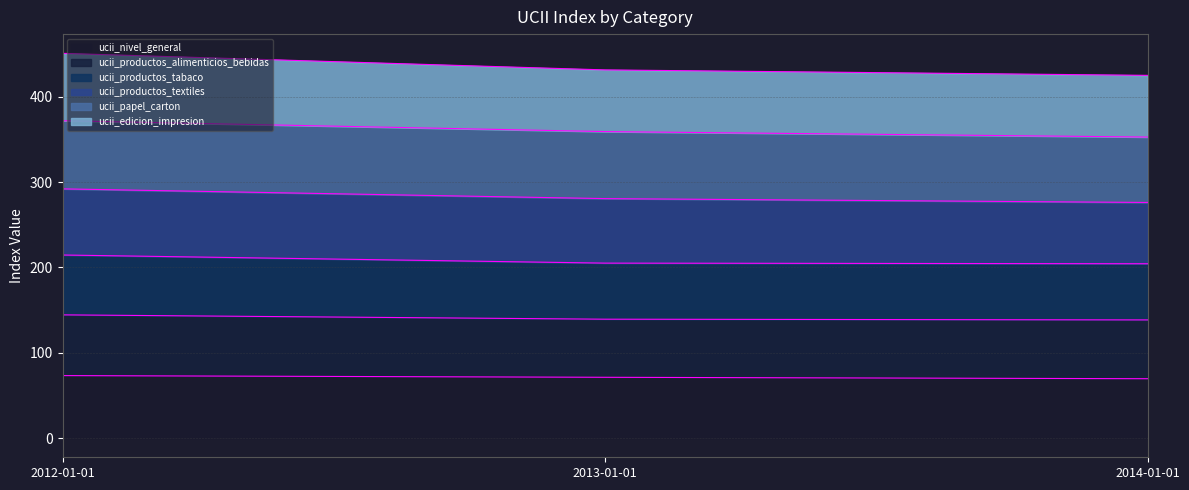

What is the total value across all series at 2013-01-01?

431.5